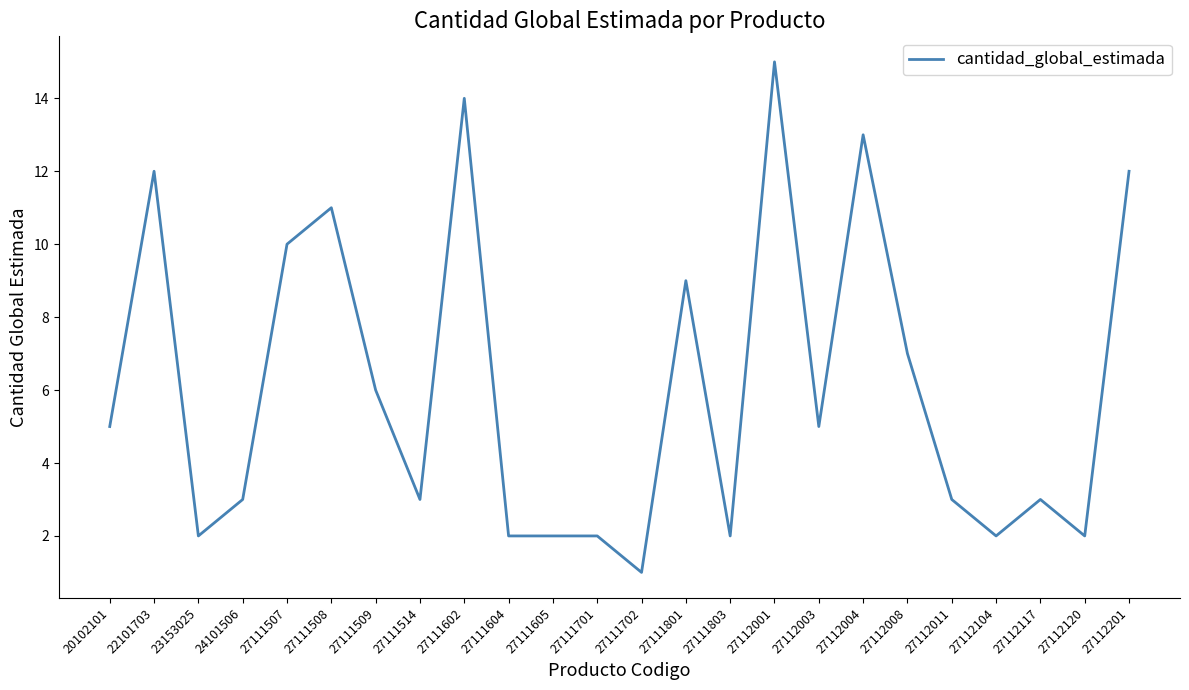

What is the ratio of the value at 27111702 to the value at 27112008?

0.1